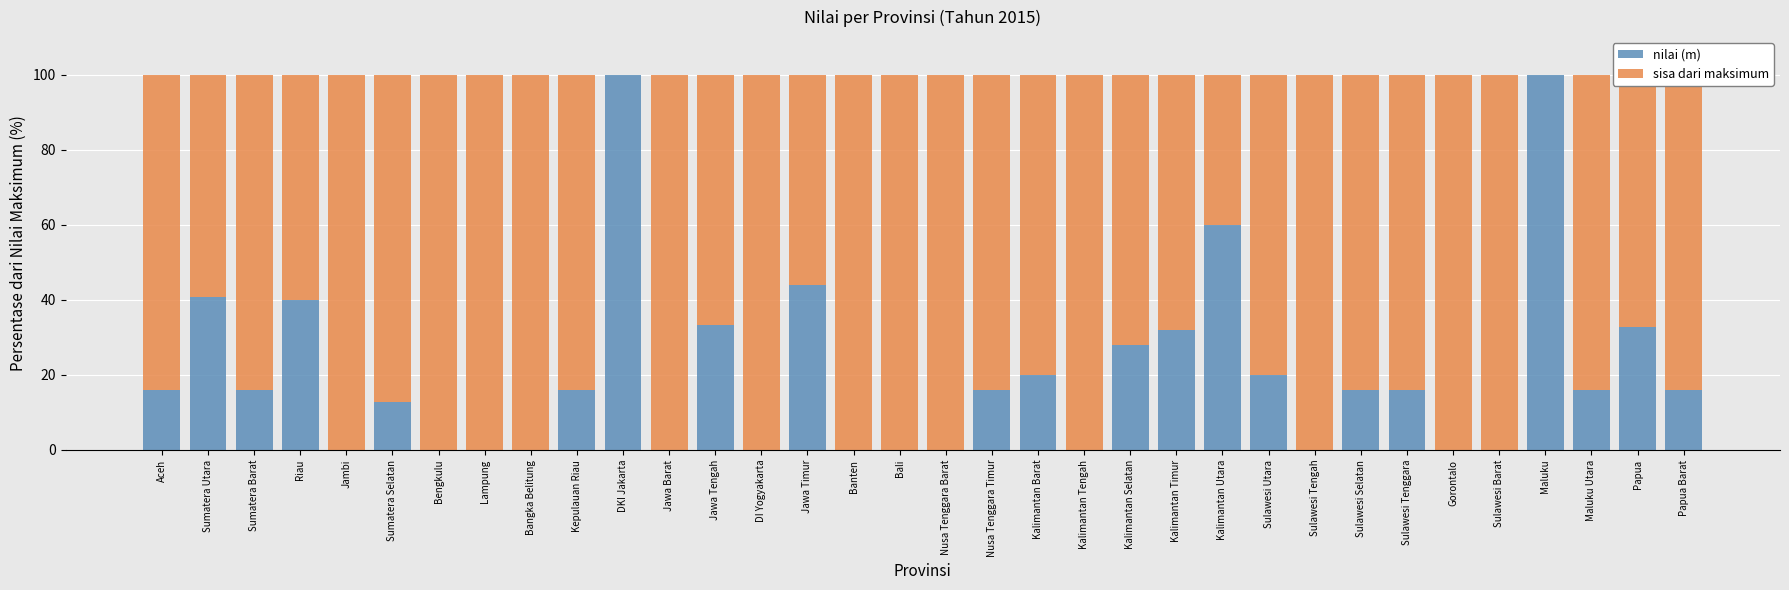

How many series are shown in this chart?

2